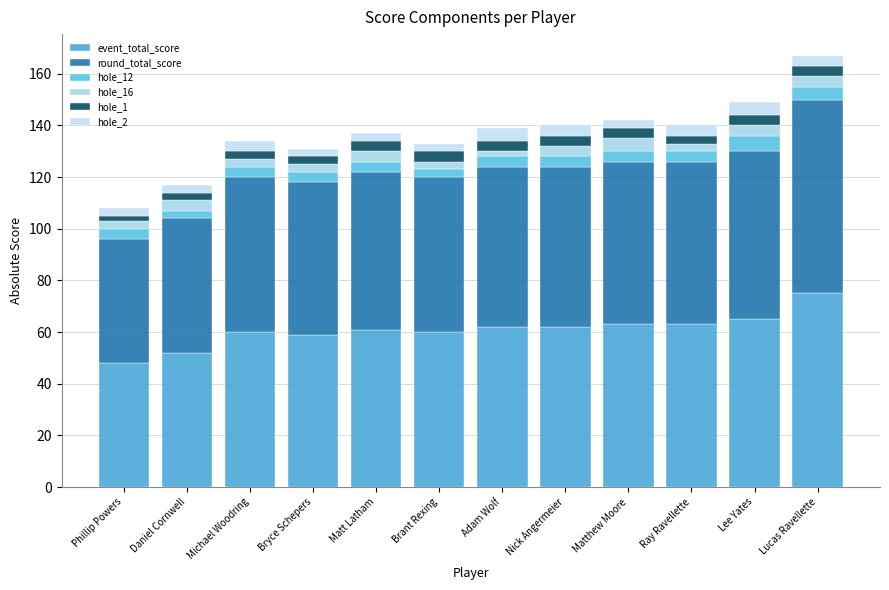

Which series has the largest total across all categories?

event_total_score